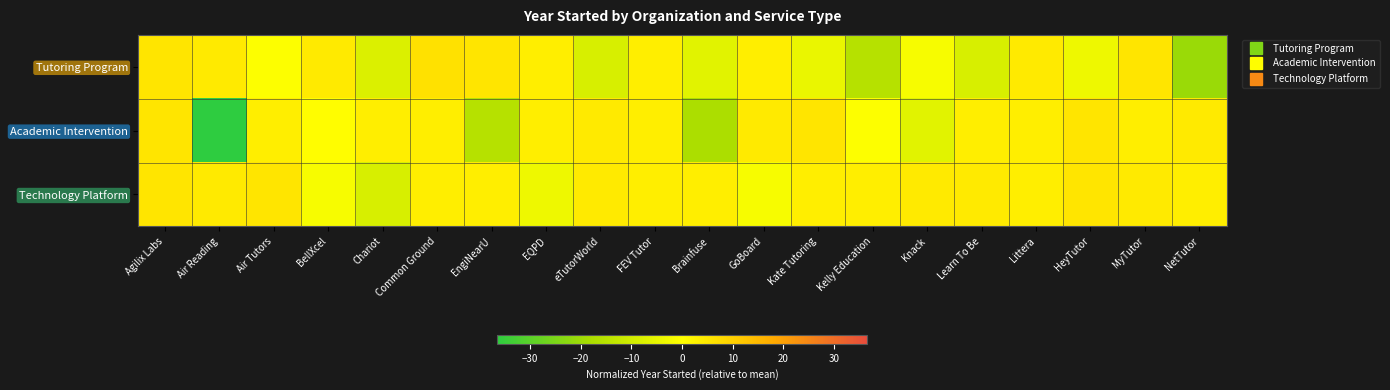

Which series has the largest range (max minus min)?

Academic Intervention